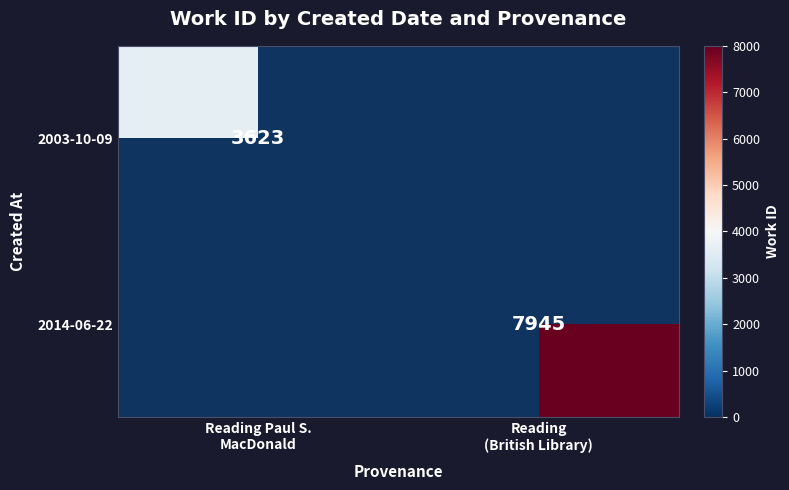

Rank the series by their average value, from highest to lowest.

2014-06-22, 2003-10-09